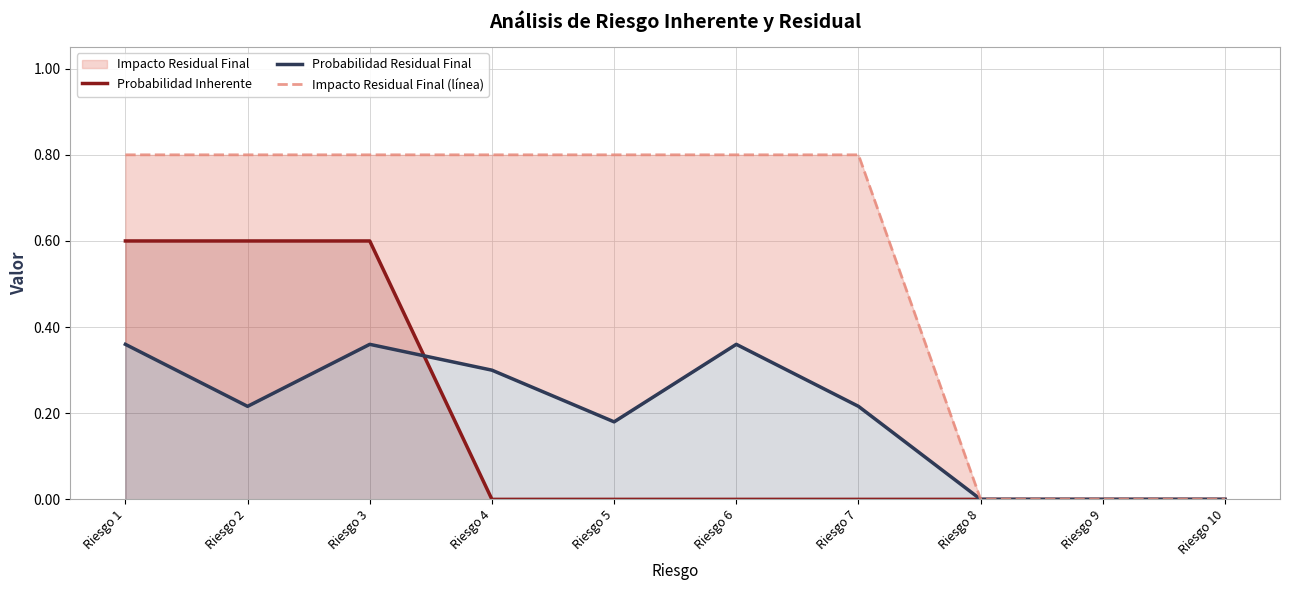

Reading right to left, list all the values displayed in this chart.

Probabilidad Inherente: 0.0	0.0	0.0	0.0	0.0	0.0	0.0	0.6	0.6	0.6
Probabilidad Residual Final: 0.0	0.0	0.0	0.2	0.4	0.2	0.3	0.4	0.2	0.4
Impacto Residual Final (línea): 0.0	0.0	0.0	0.8	0.8	0.8	0.8	0.8	0.8	0.8